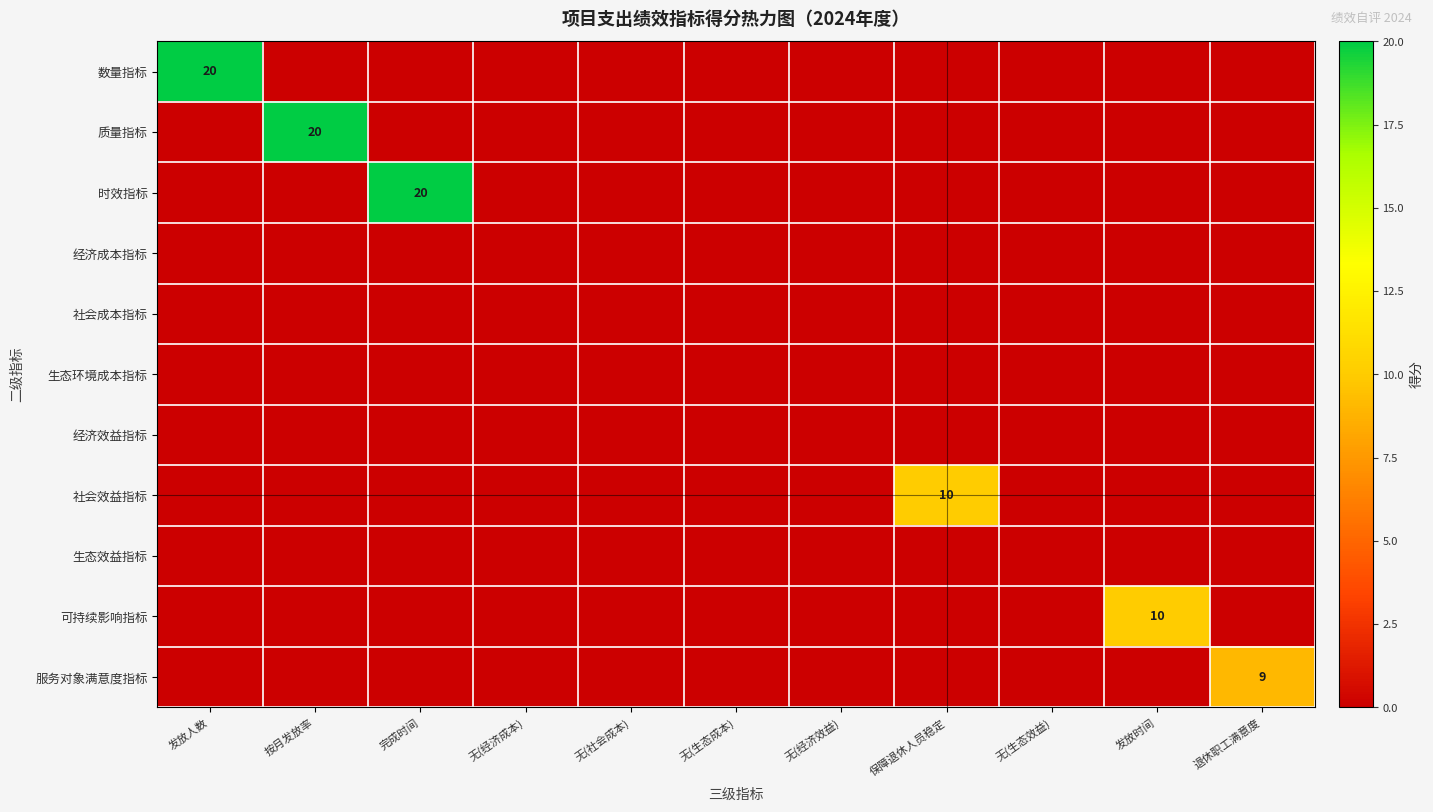

The value of 数量指标 at 无(经济成本) is 0. True or false?

True